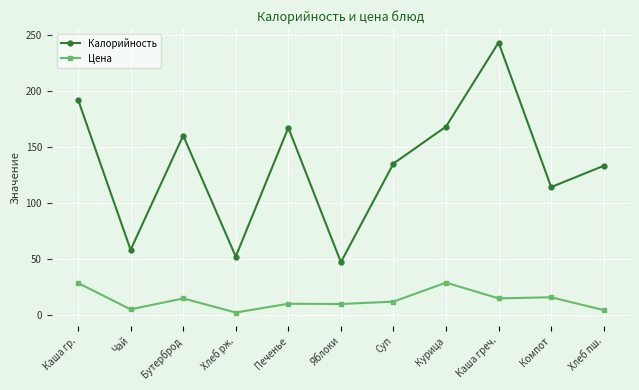

True or false: Калорийность has more than 0 interior local peaks.

True